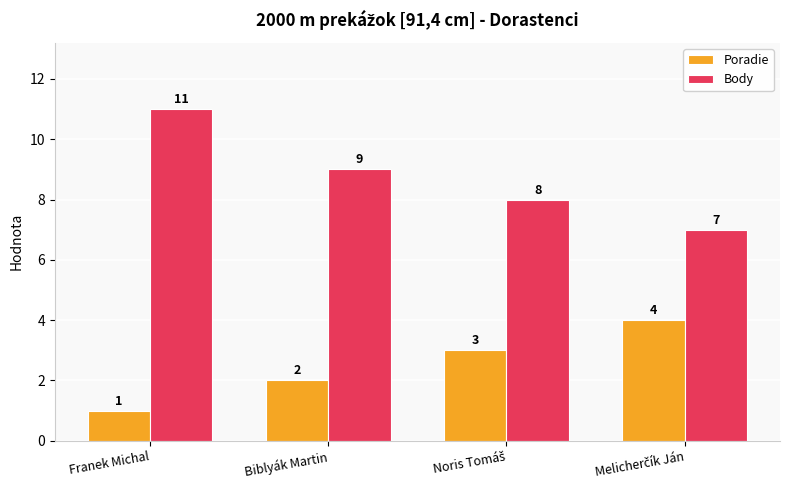

What is the average value of the Body series?

9